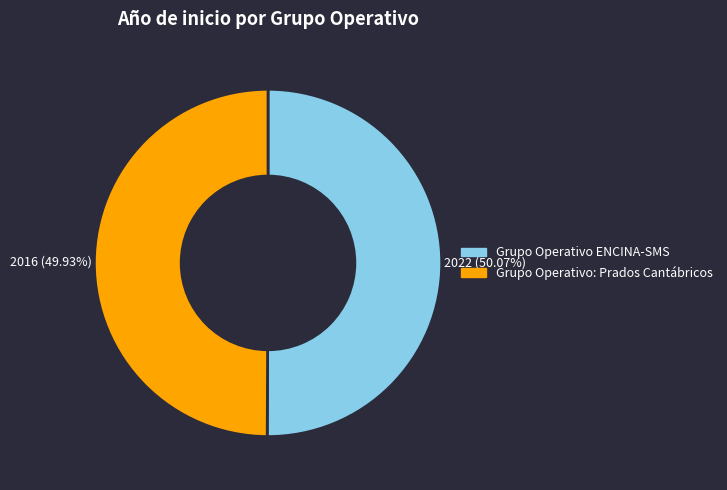

To the nearest percent, what percentage of the pie is Grupo Operativo ENCINA-SMS?

50%